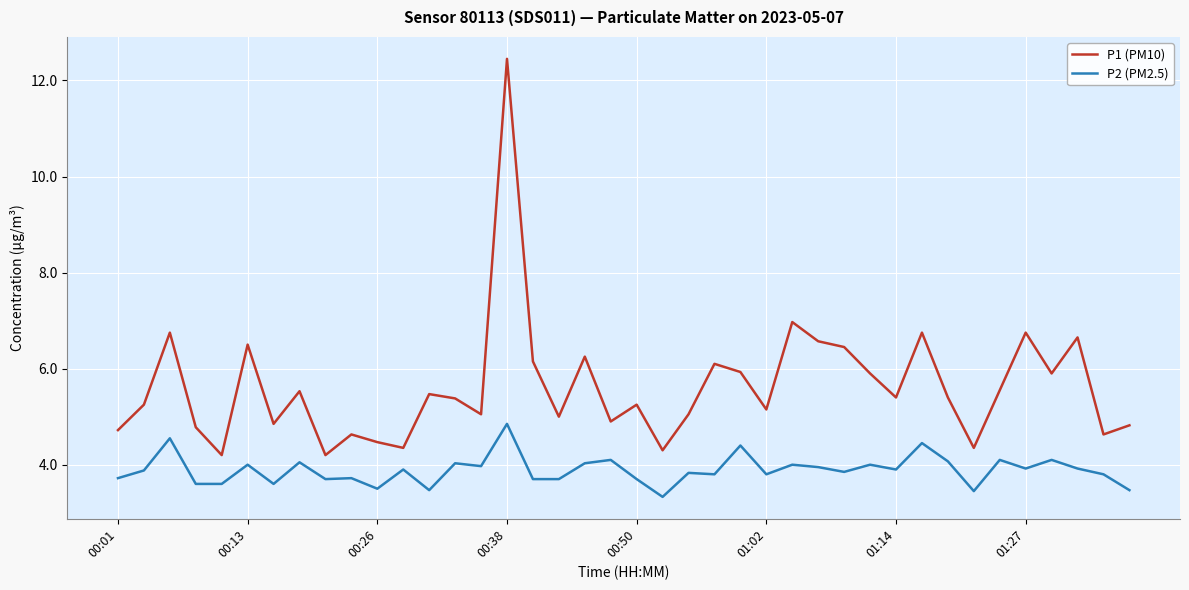

Which series has the widest spread of values?

P1 (PM10)